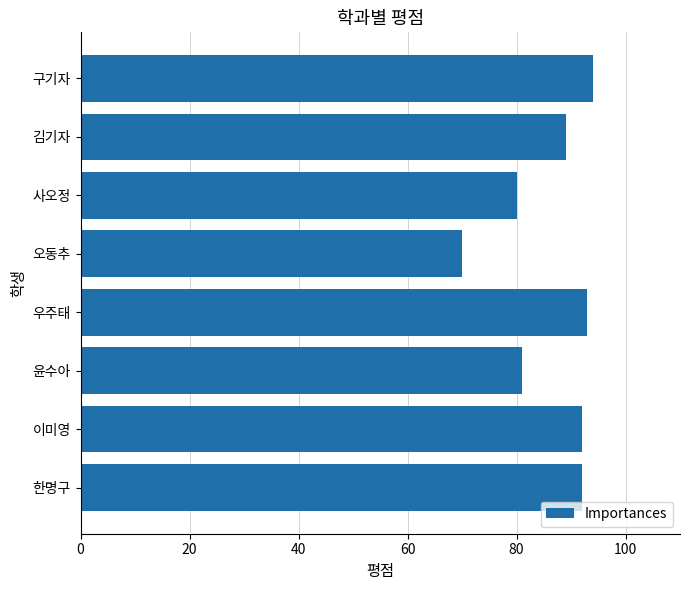

Reading top to bottom, extract all data points from this chart.

구기자=94	김기자=89	사오정=80	오동추=70	우주태=93	윤수아=81	이미영=92	한명구=92